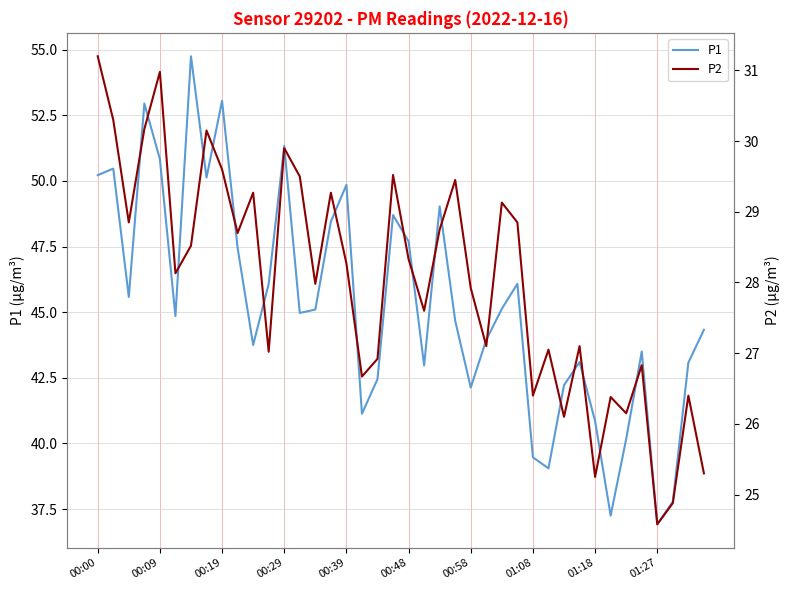

The value of P2 at 26 is 29.1. True or false?

True